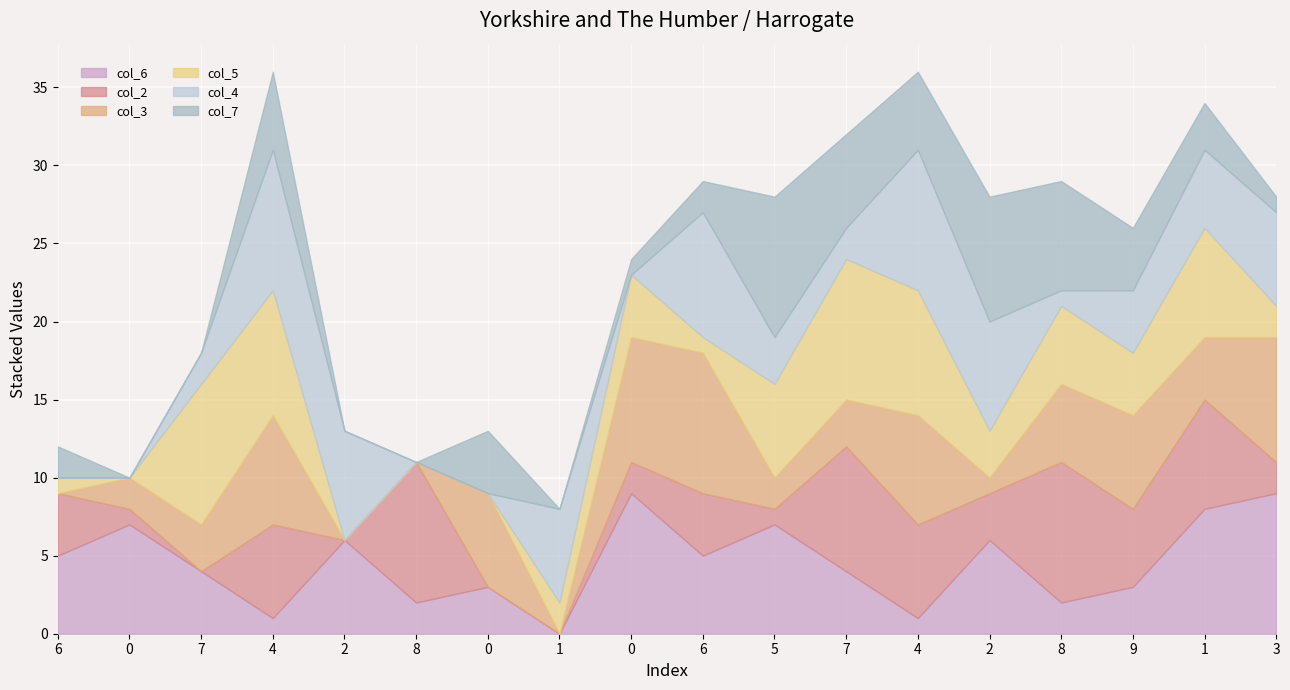

In col_7, how many points are lower than both neighbors (excluding endpoints)?

2